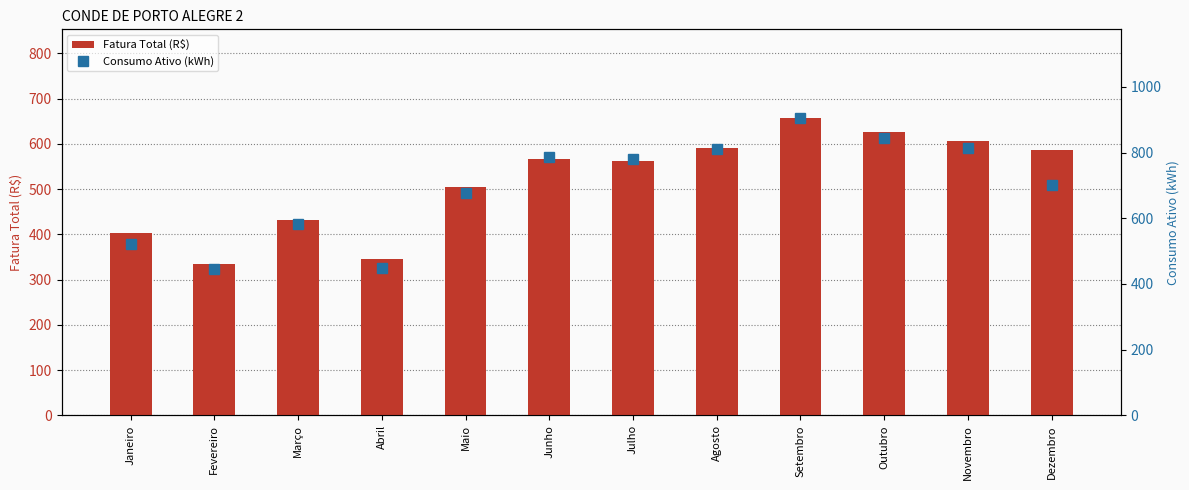

Rank the series by their average value, from lowest to highest.

Fatura Total (R$), Consumo Ativo (kWh)